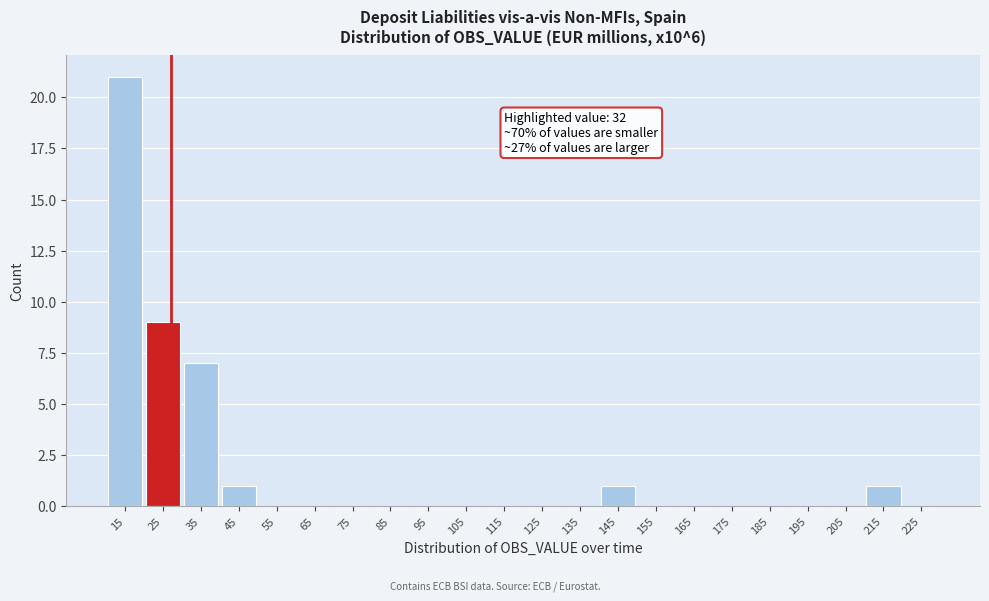

Reading right to left, list all the values displayed in this chart.

225=0	215=1	205=0	195=0	185=0	175=0	165=0	155=0	145=1	135=0	125=0	115=0	105=0	95=0	85=0	75=0	65=0	55=0	45=1	35=7	25=9	15=21